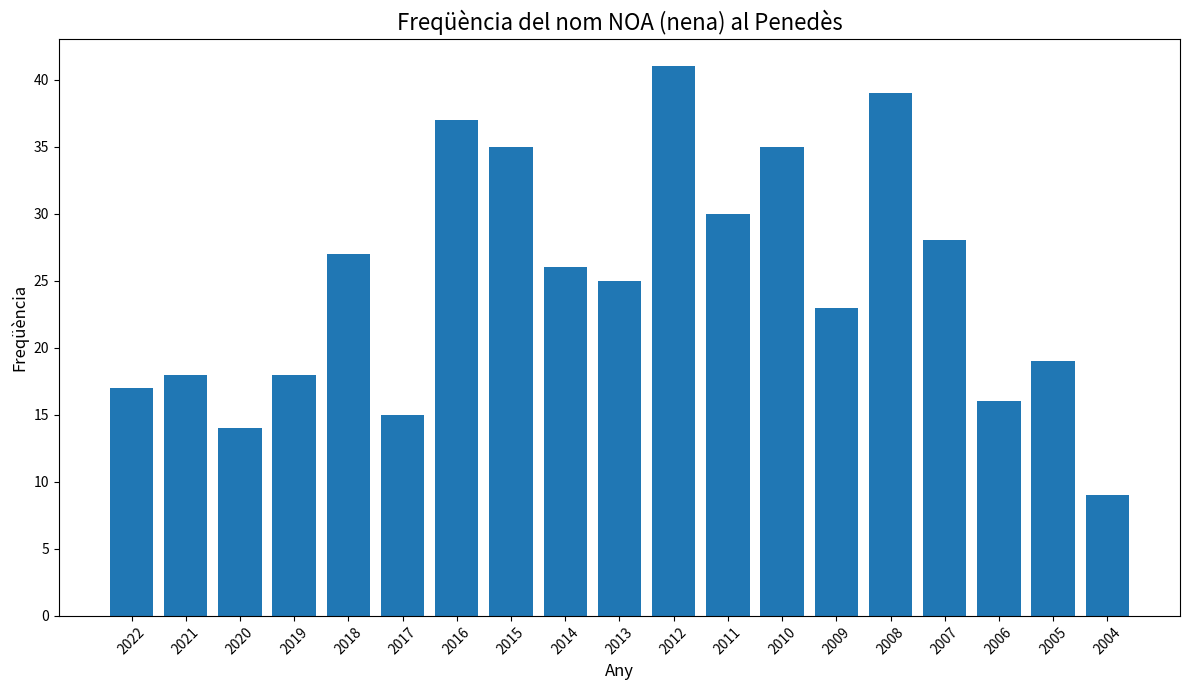

What is the maximum value shown in the chart?

41